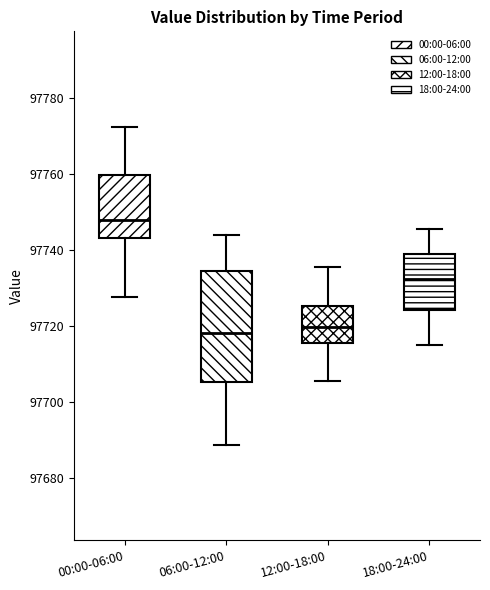

Where does the upper whisker of the box for 12:00-18:00 end on the y-axis? The values are not printed on the chart, so give them approximately, as read against the axis.

97736